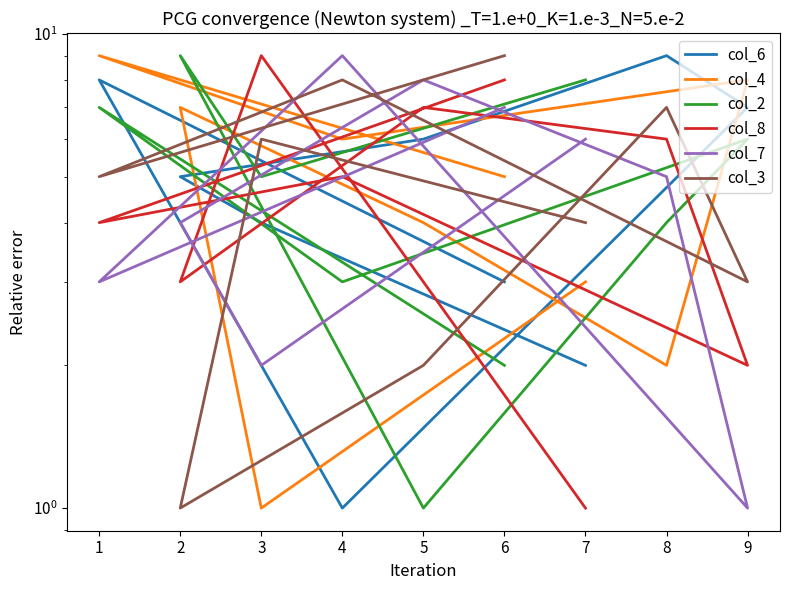

What is the highest value of the col_2 series?

9